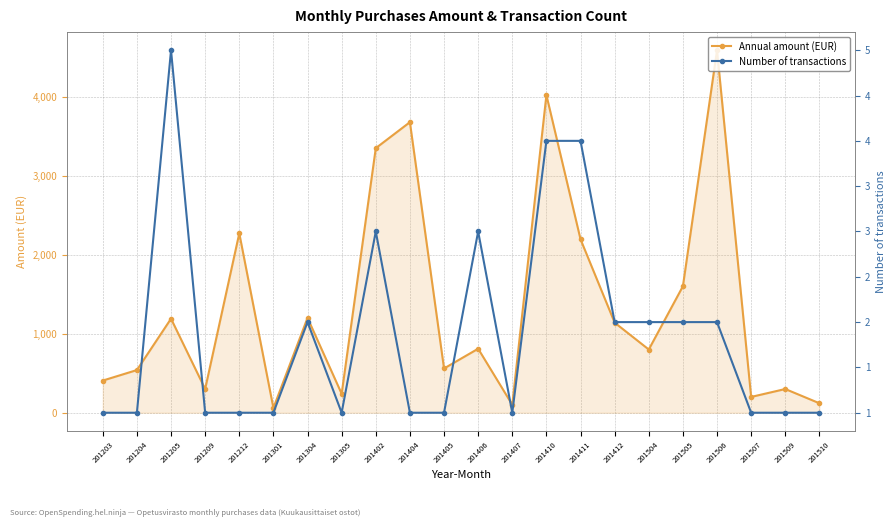

At which label does Annual amount (EUR) reach its peak?

201506